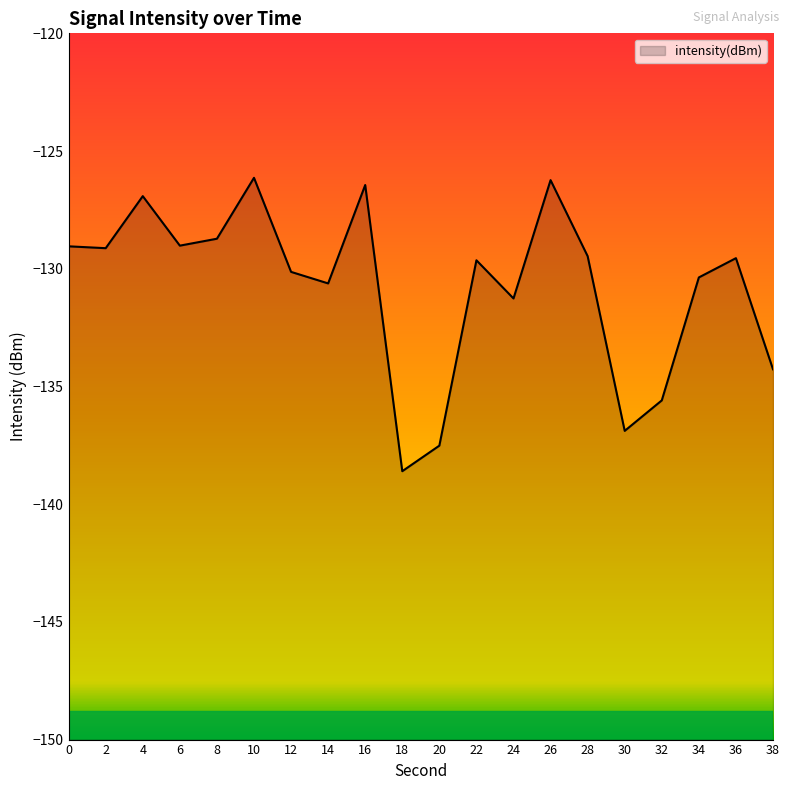

How many lines are shown in the chart?

1